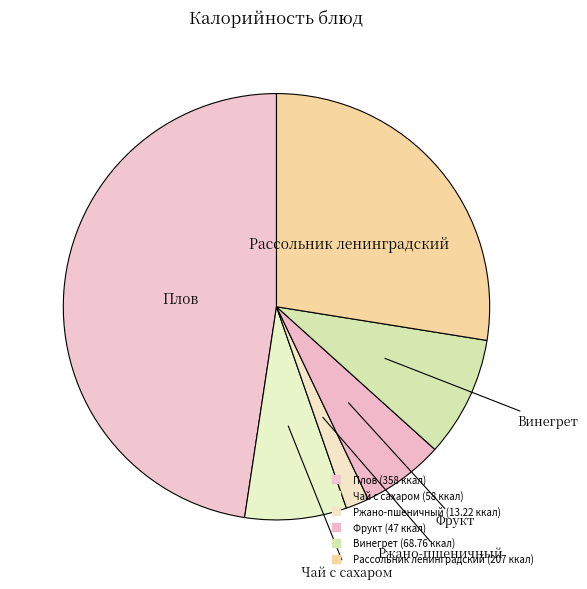

Which has a higher value, Фрукт or Винегрет?

Винегрет